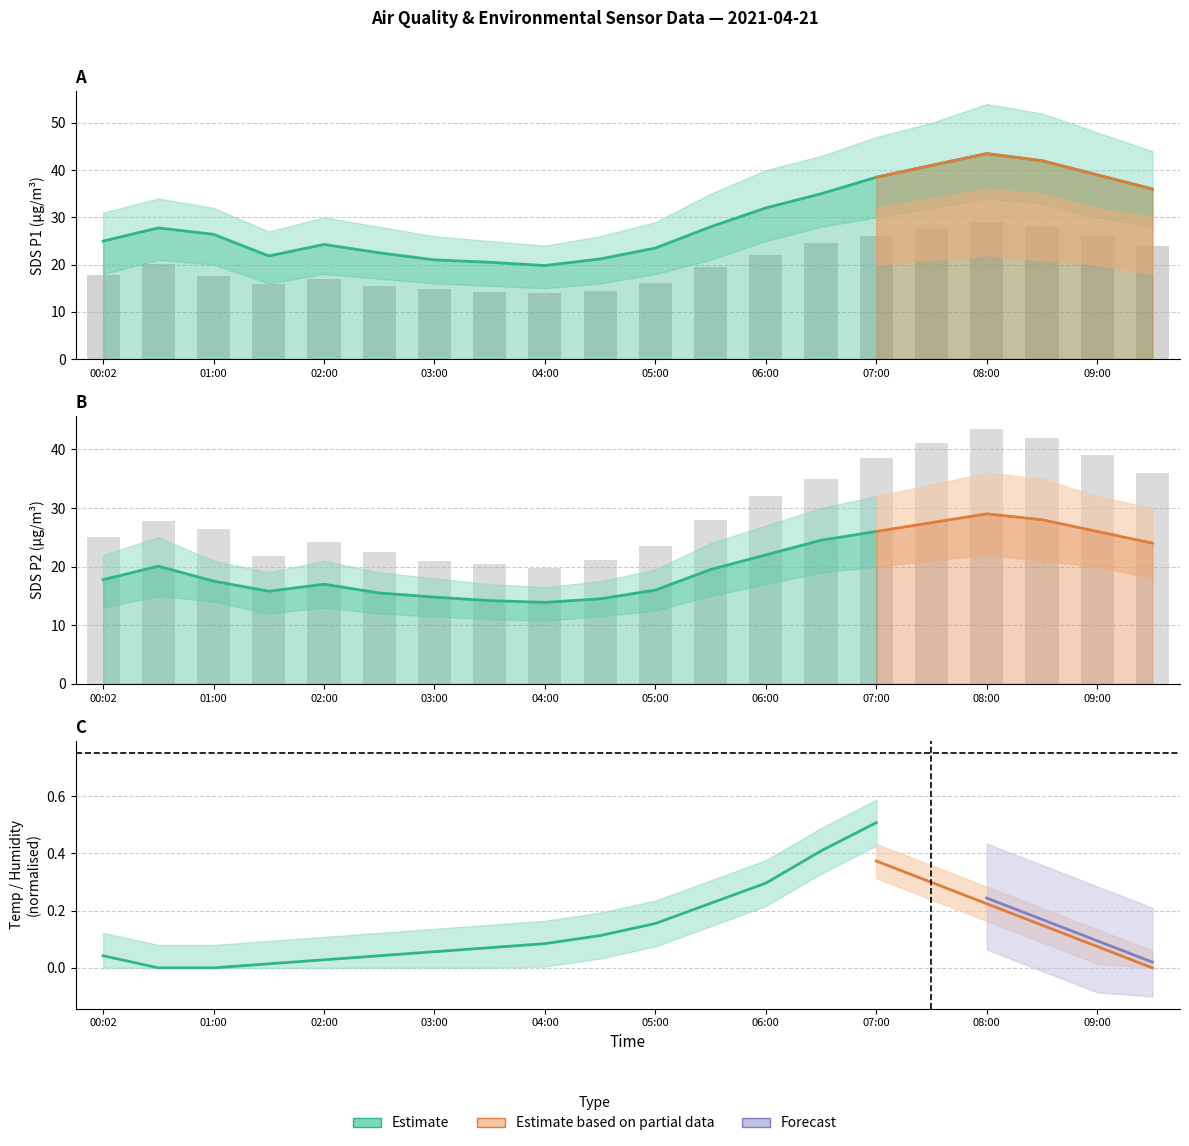

Which category has the lowest value in the SDS_P2 series?

04:00